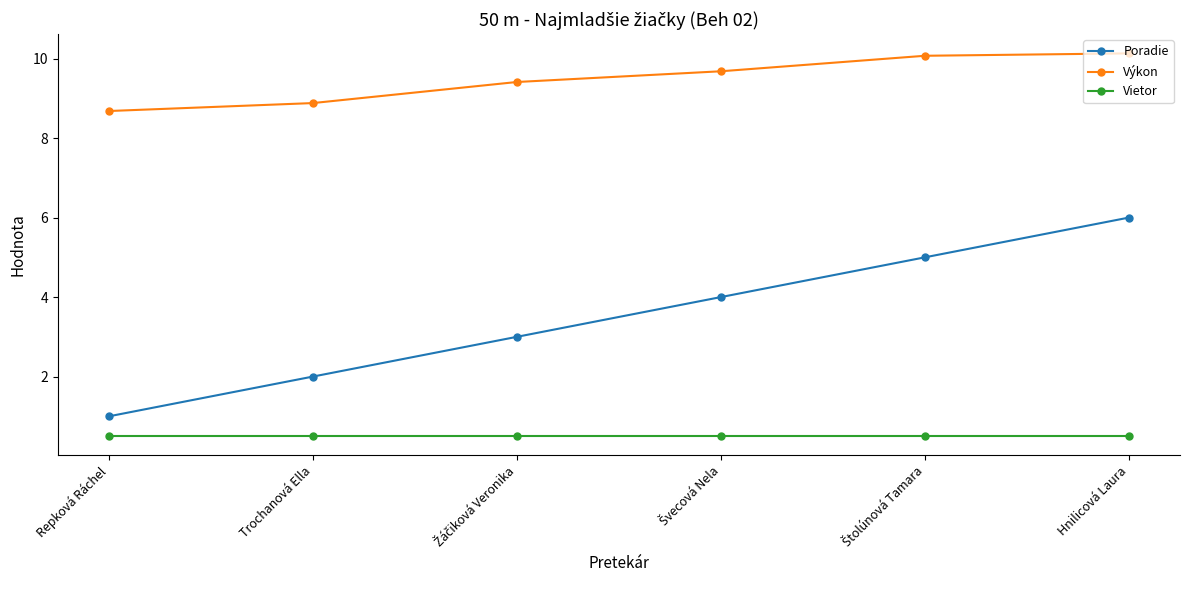

Does the chart have visible grid lines?

No